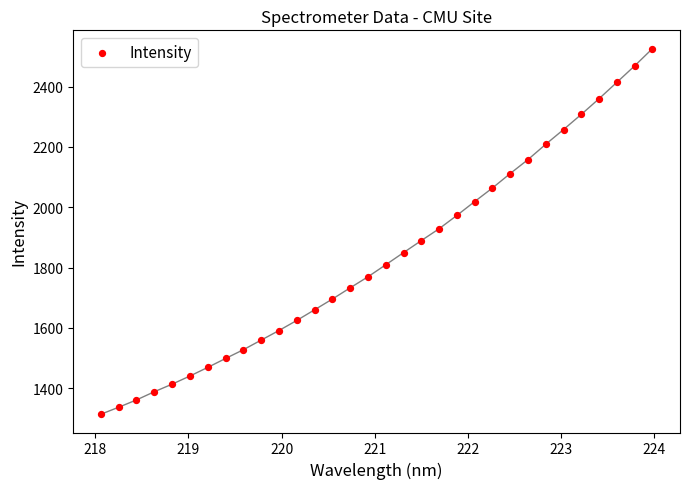

What is the range of X values (max minus min)?

5.9